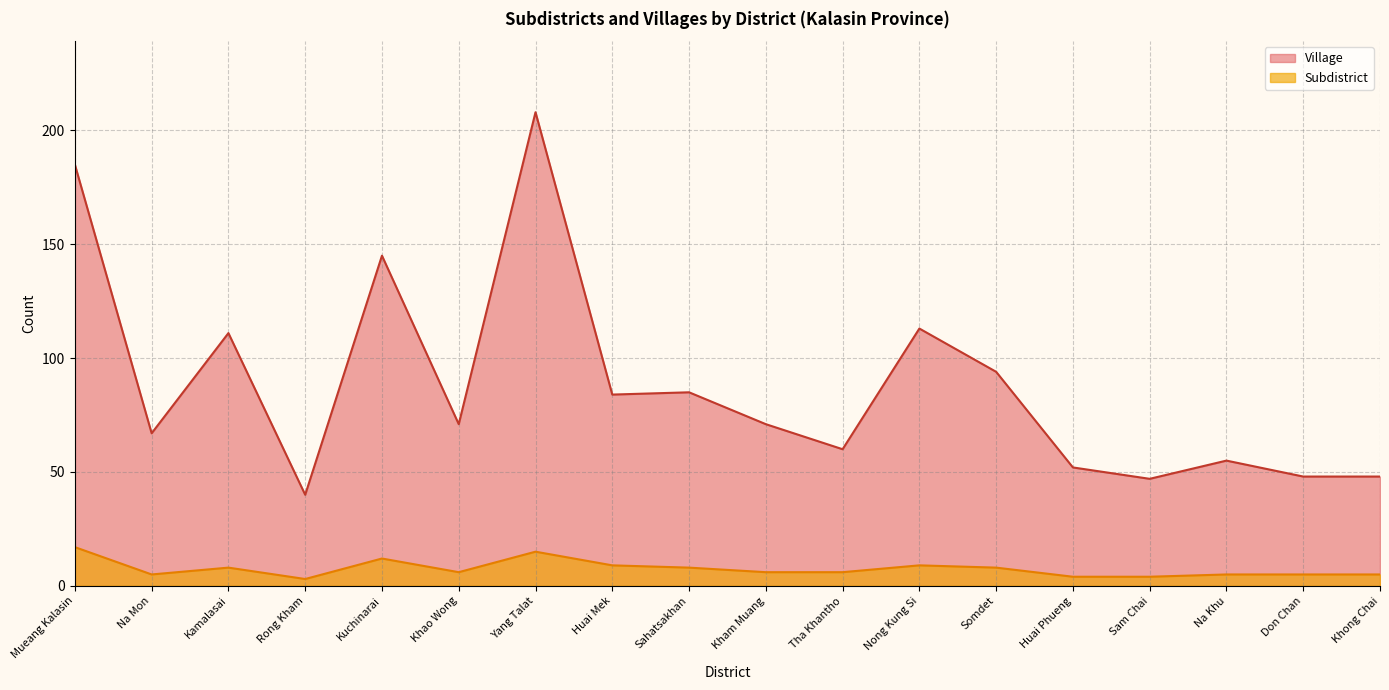

Between Na Mon and Huai Phueng, which series saw the biggest shift?

Village